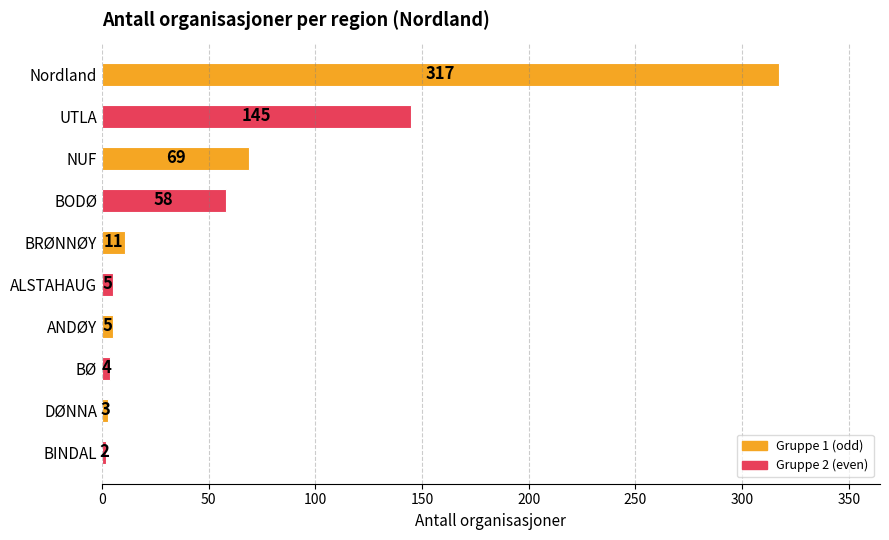

What is the difference between the second highest and minimum values?

143